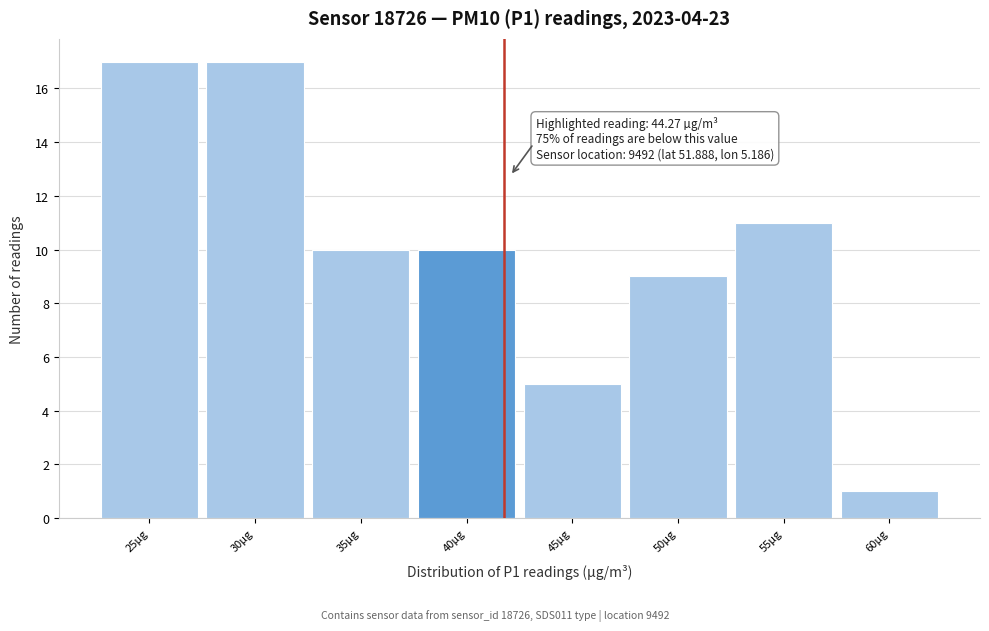

Reading right to left, transcribe all the data shown in this chart.

60µg=1	55µg=11	50µg=9	45µg=5	40µg=10	35µg=10	30µg=17	25µg=17